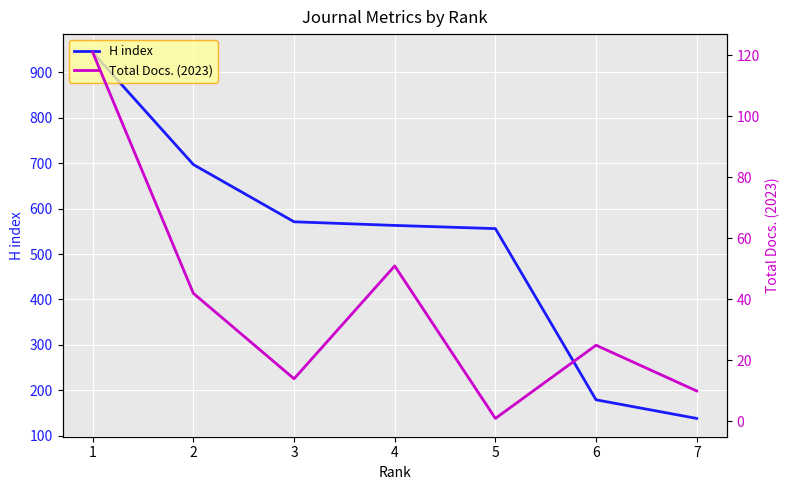

What are all the series names shown in the legend?

H index, Total Docs. (2023)